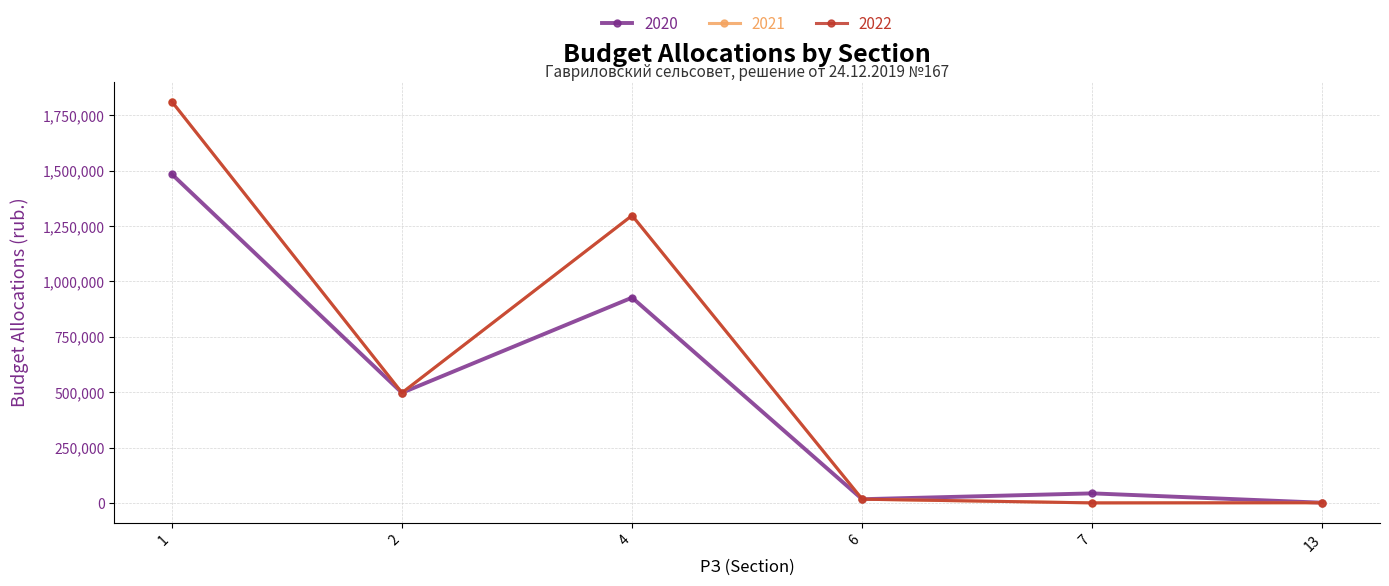

What is the average value of the 2020 series?

494673